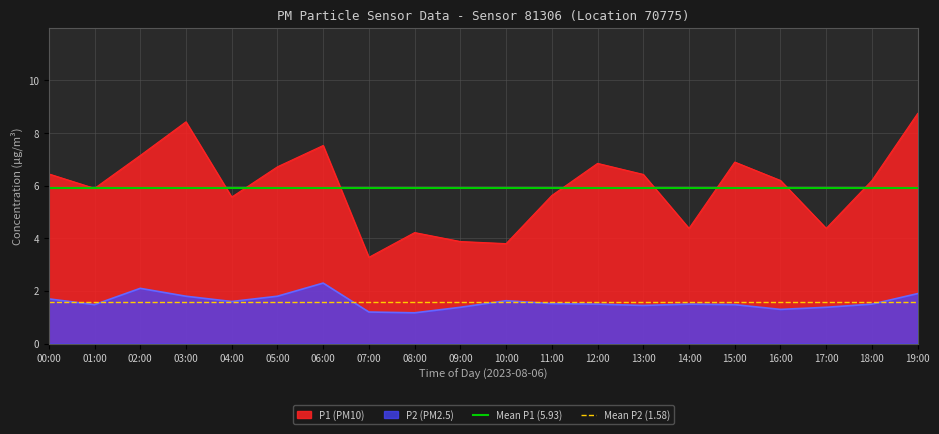

What is the label of the 2nd point from the left?

01:00